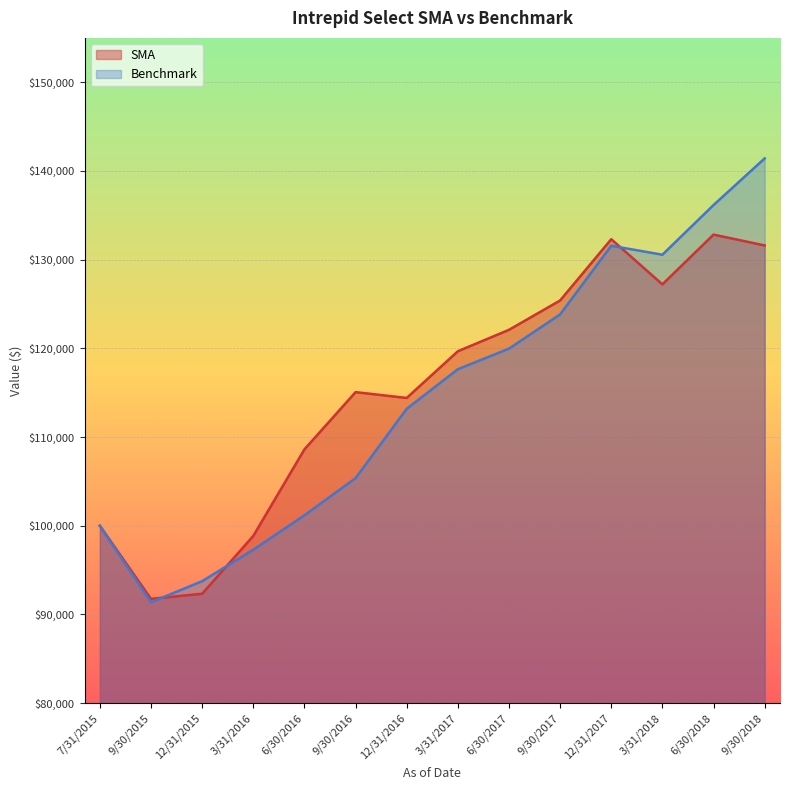

What is the sum of all Benchmark values?

1603319.7